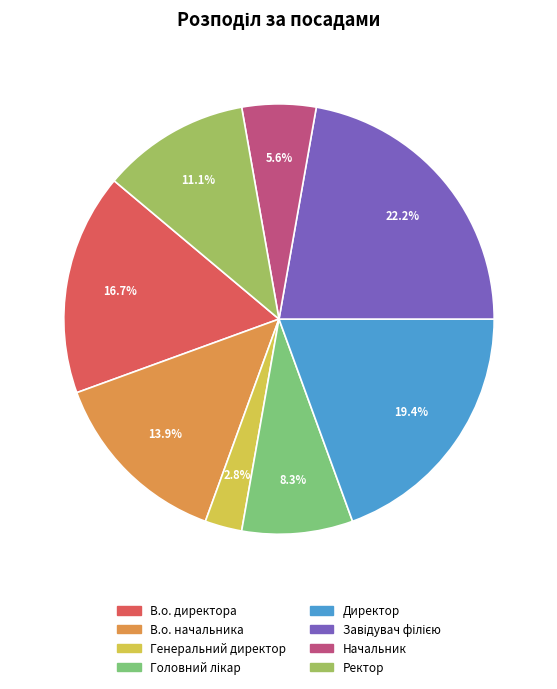

Does Генеральний директор account for over 50% of the chart?

No